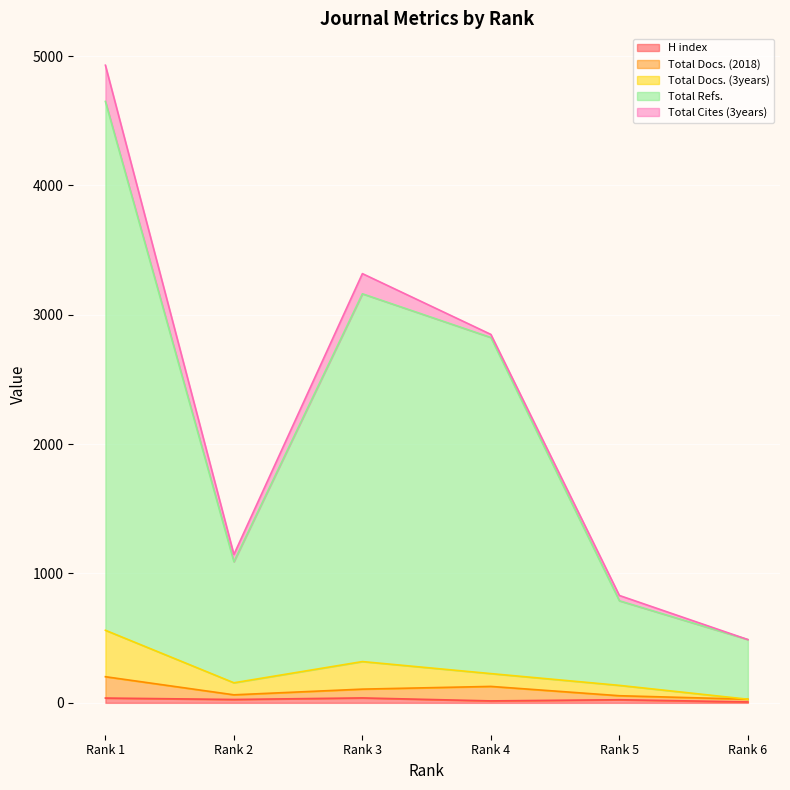

What value does the Total Docs. (2018) series have at Rank 4, to the nearest 10?

130